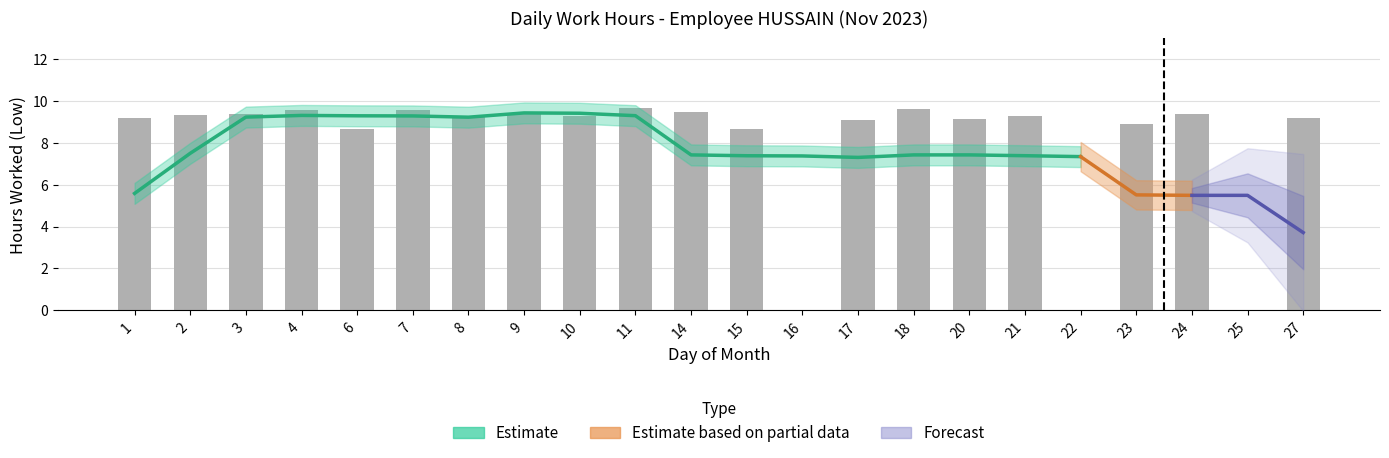

Does the chart contain any negative values?

No